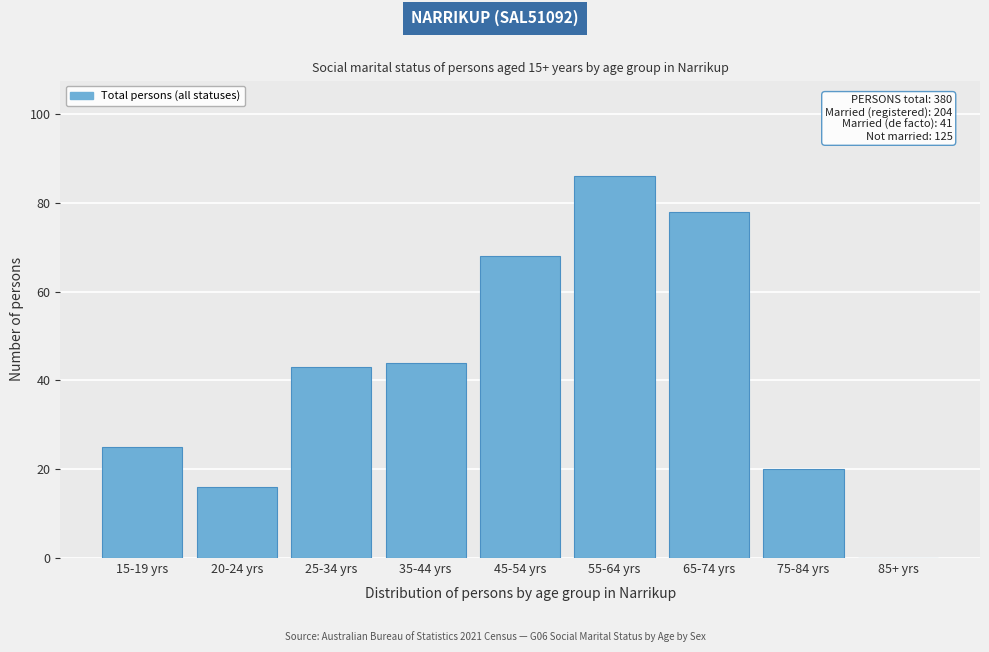

Reading left to right, list all the values displayed in this chart.

15-19 yrs=25	20-24 yrs=16	25-34 yrs=43	35-44 yrs=44	45-54 yrs=68	55-64 yrs=86	65-74 yrs=78	75-84 yrs=20	85+ yrs=0